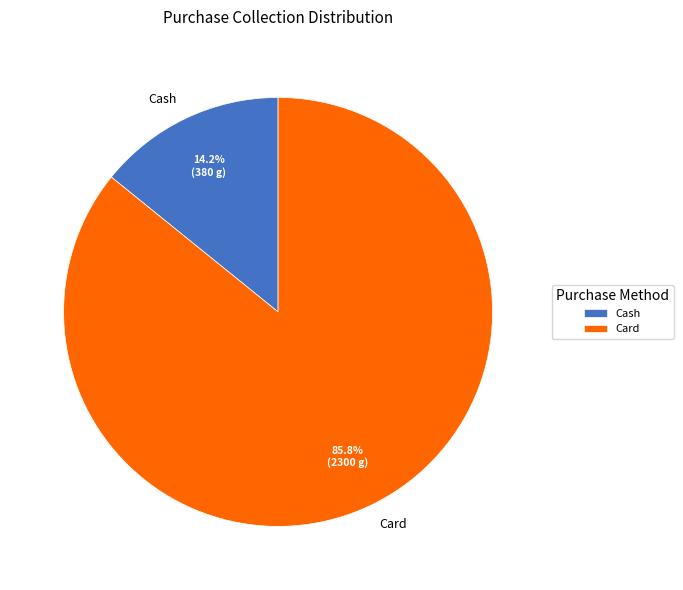

Which has a higher value, Card or Cash?

Card